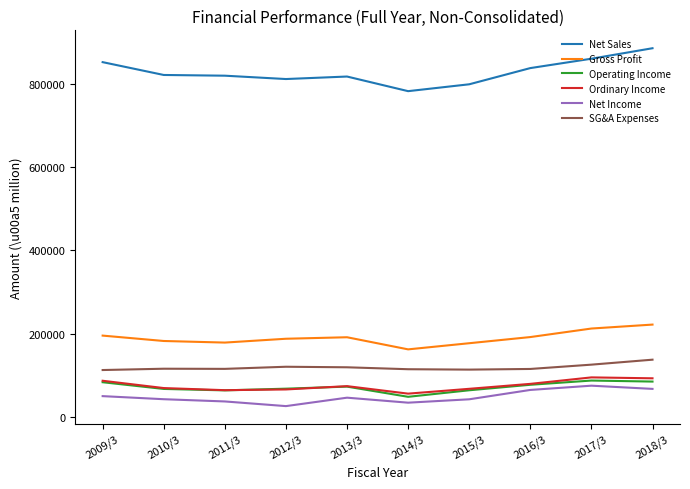

What is the minimum value shown in the chart?

25387